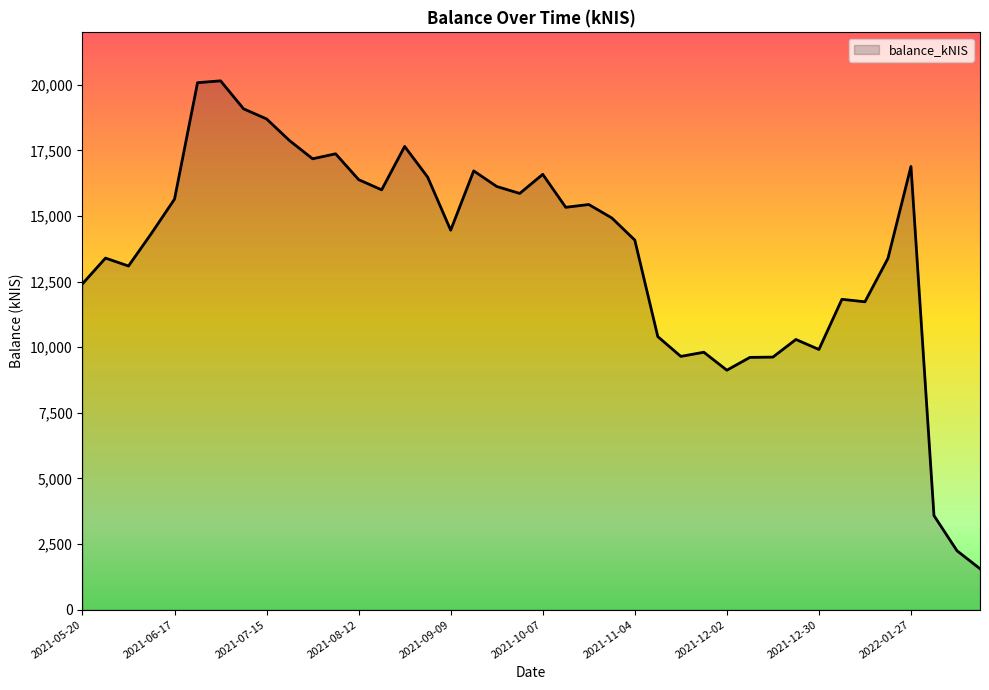

What is the minimum value shown in the chart?

1561.1